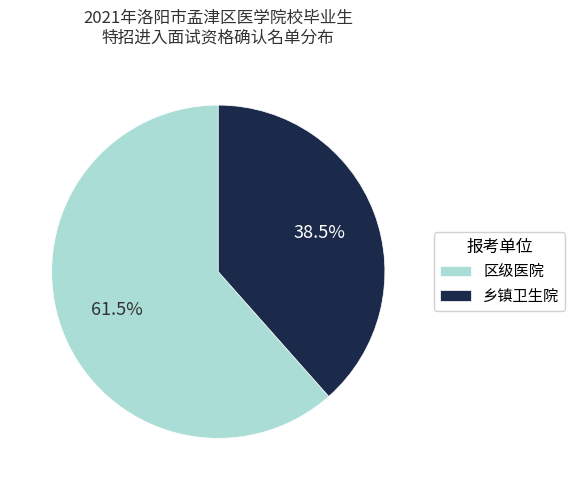

What is the smallest slice in the pie chart?

乡镇卫生院